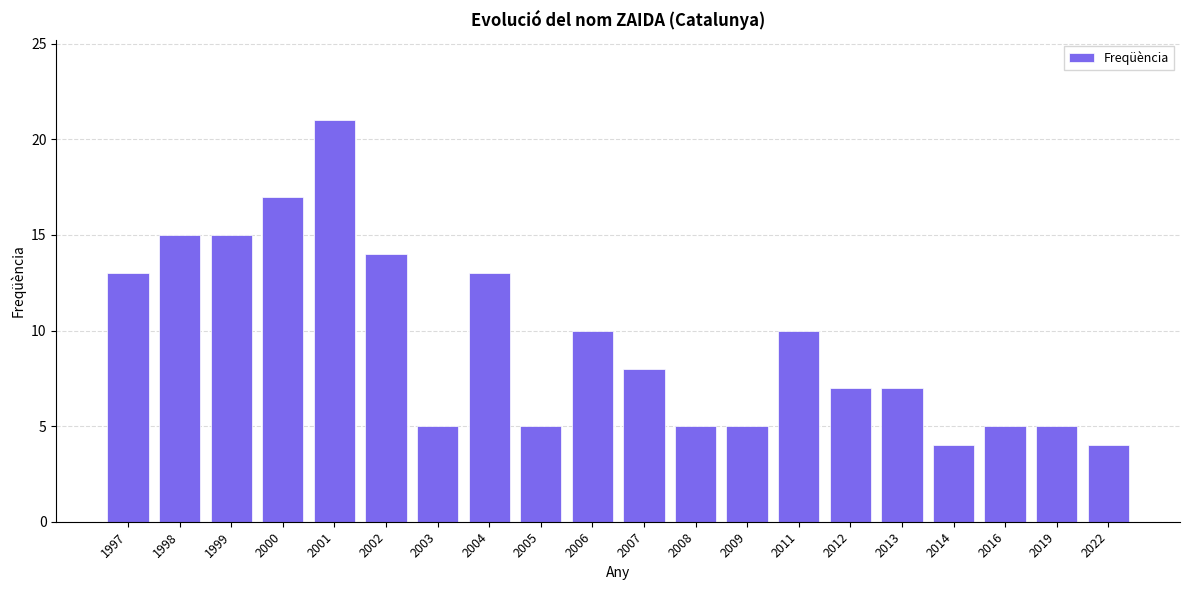

Between 2012 and 2019, which is larger?

2012